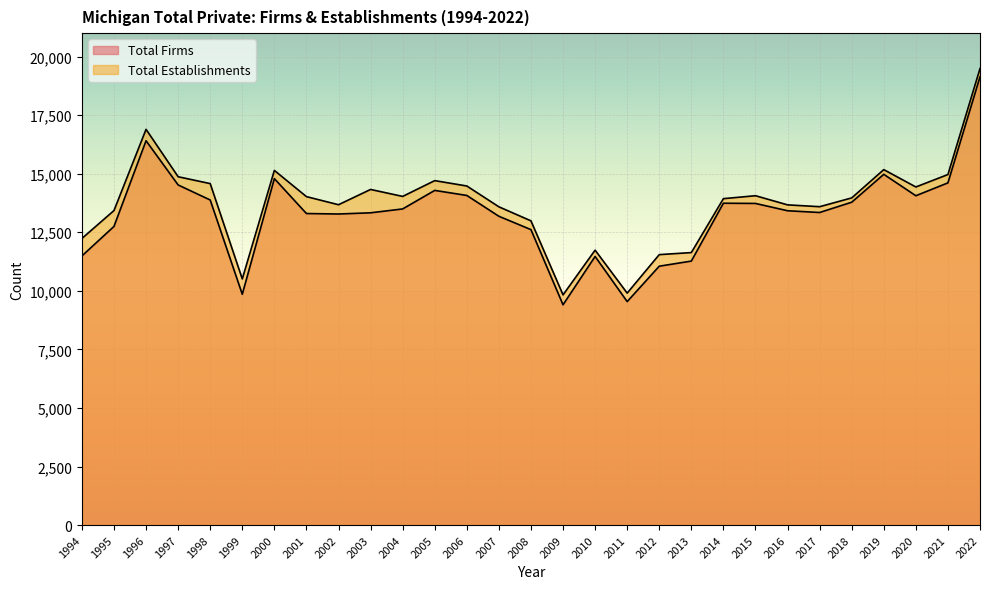

Where is the first local minimum for Total Firms?

1999